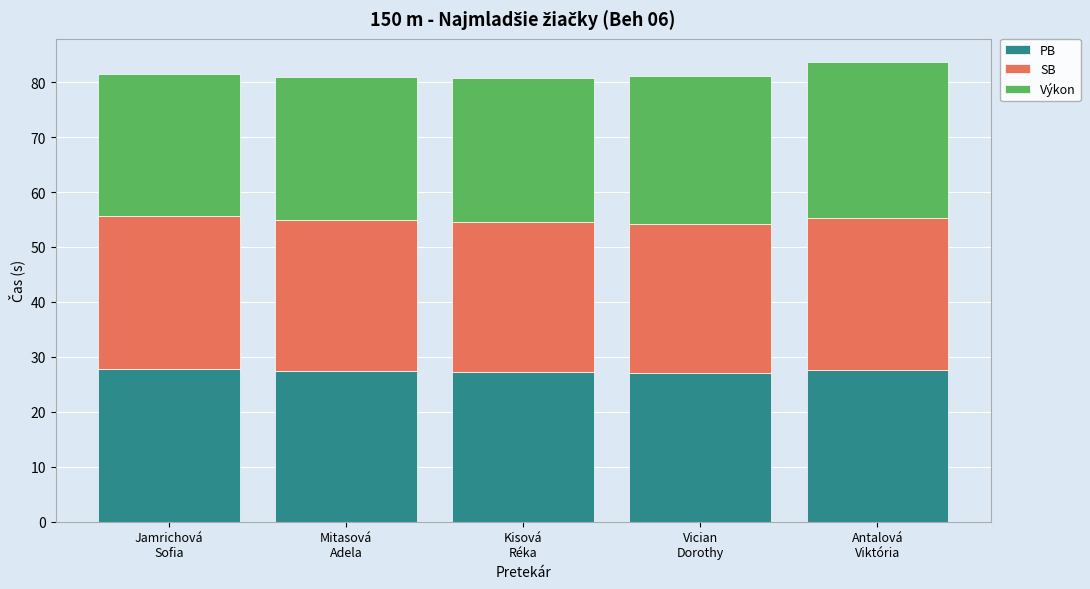

What is the average value of the PB series?

27.5